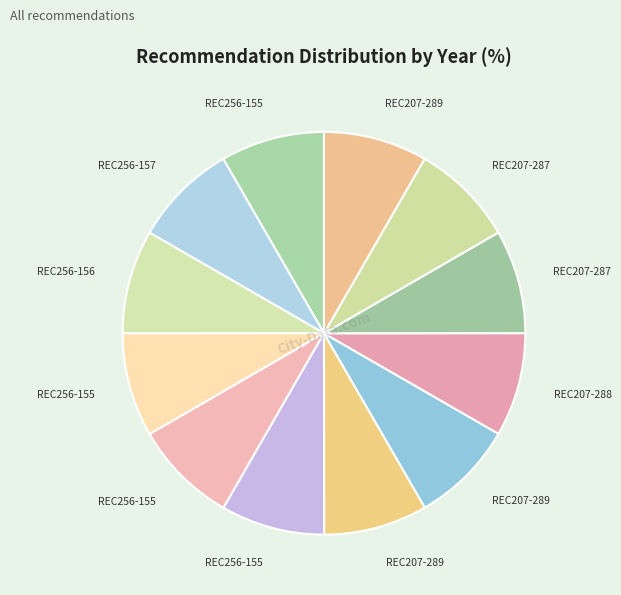

Is there a majority slice in this chart?

No